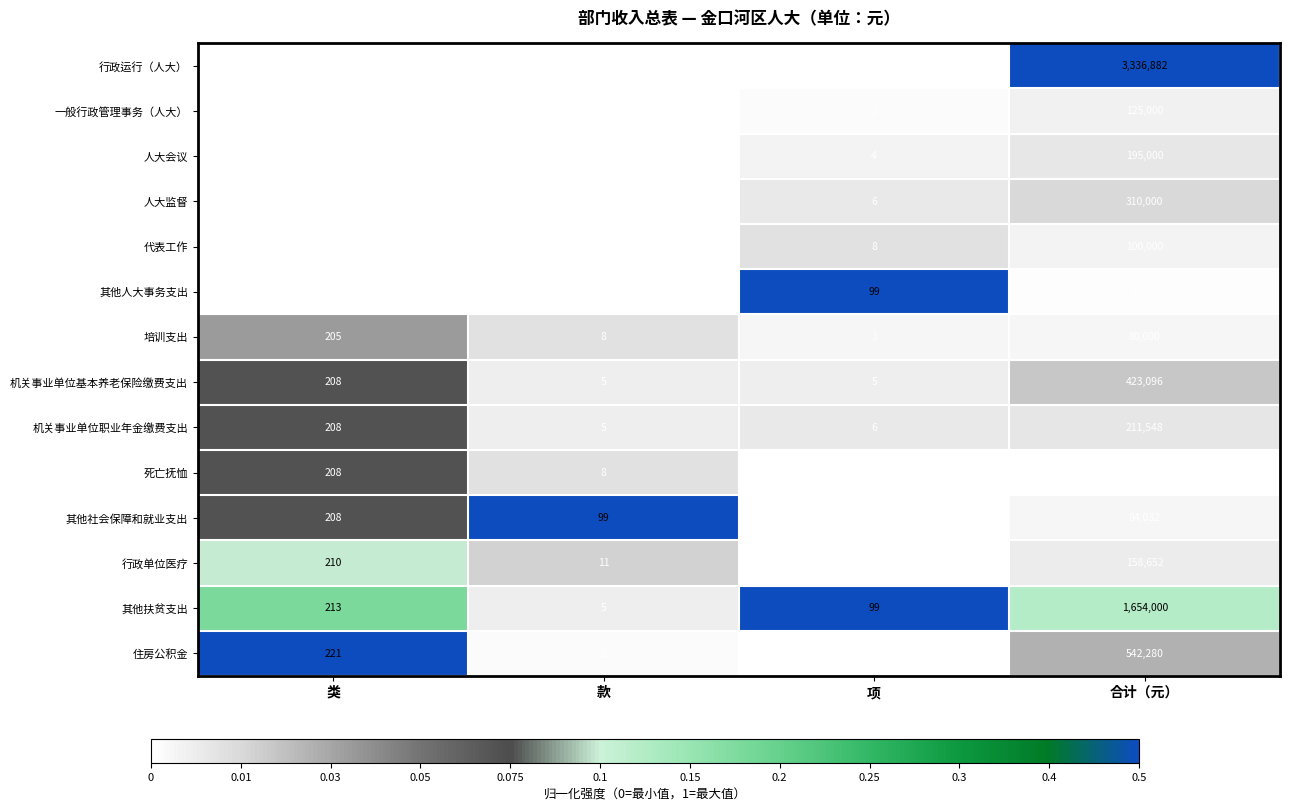

The 其他社会保障和就业支出 series shows 84032 at 合计（元）. True or false?

True